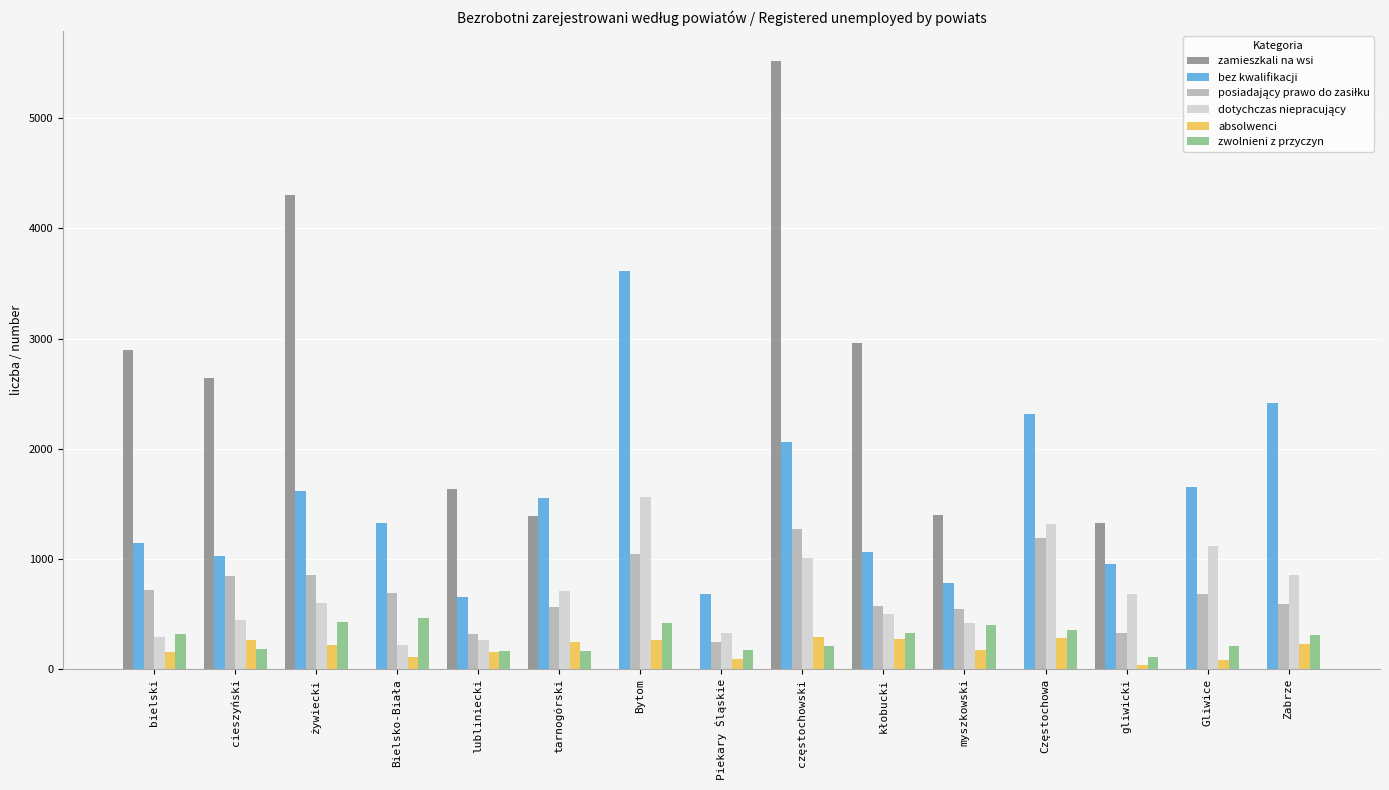

Between myszkowski and Gliwice, which series saw the biggest shift?

zamieszkali na wsi